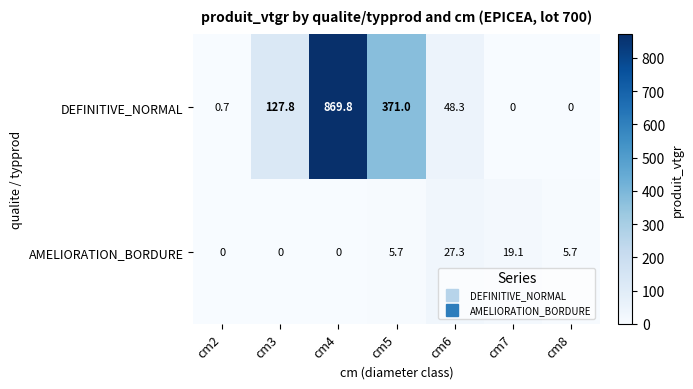

What is the difference between the DEFINITIVE_NORMAL values at cm6 and cm5?

322.7